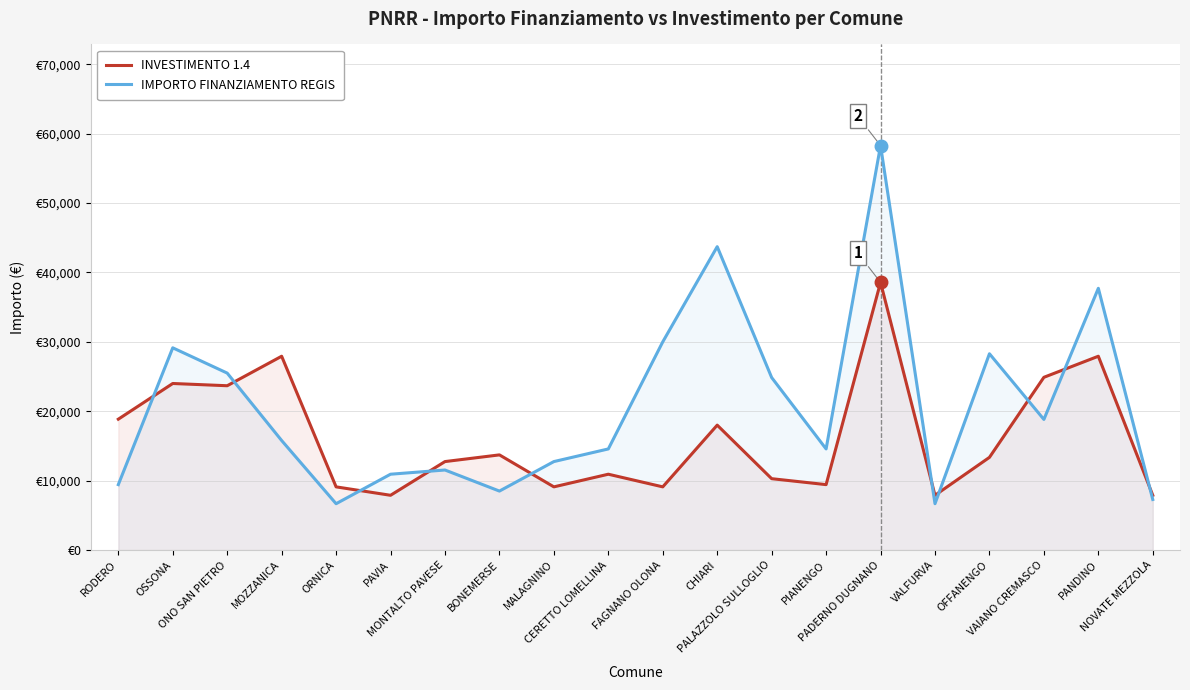

What position from the right is PANDINO?

2